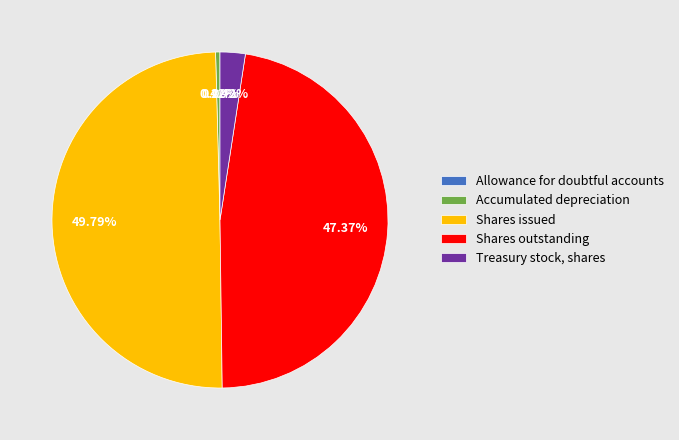

Is it true that Shares outstanding is 54% of the pie?

False